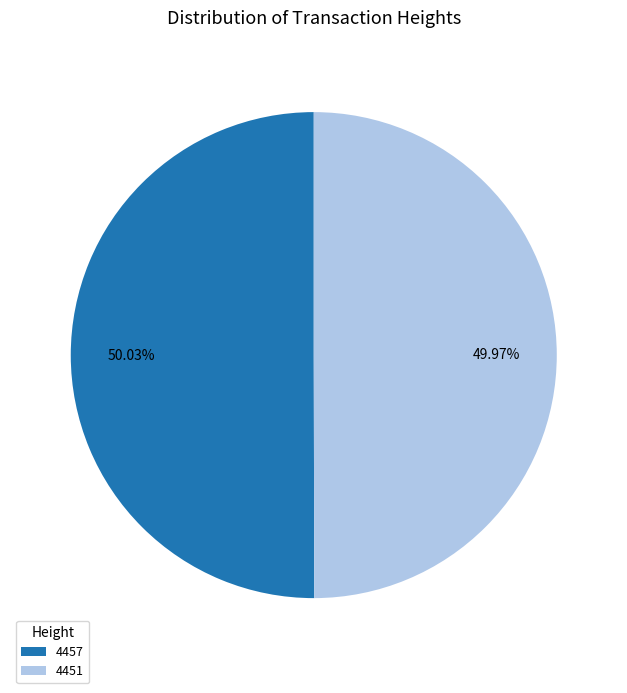

What percentage is the 4451 slice, to the nearest percent?

50%